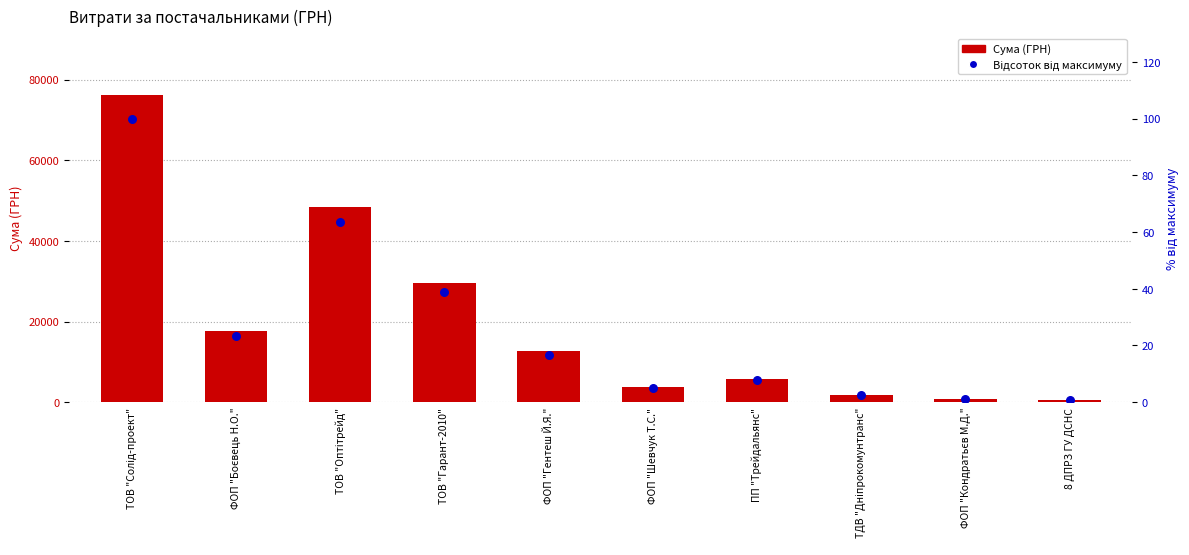

Which series reaches the minimum Y coordinate?

Відсоток від максимуму